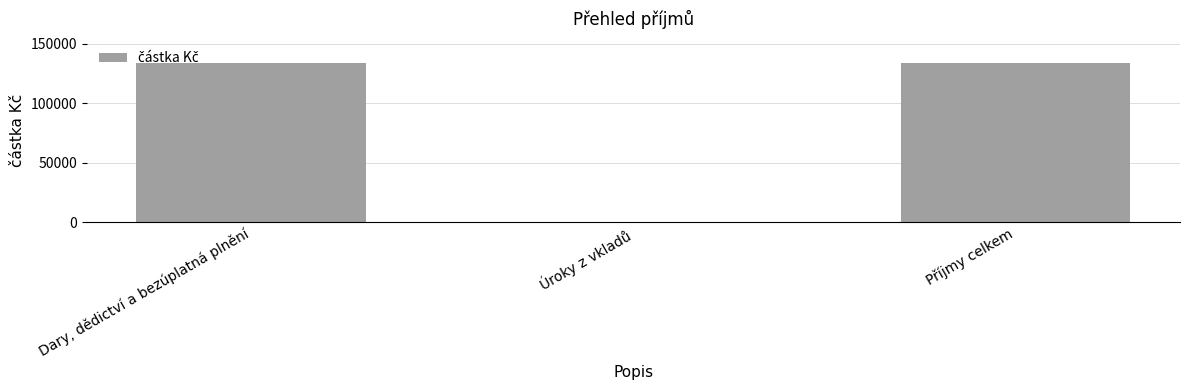

True or false: the data shows 134003 at Příjmy celkem.

True